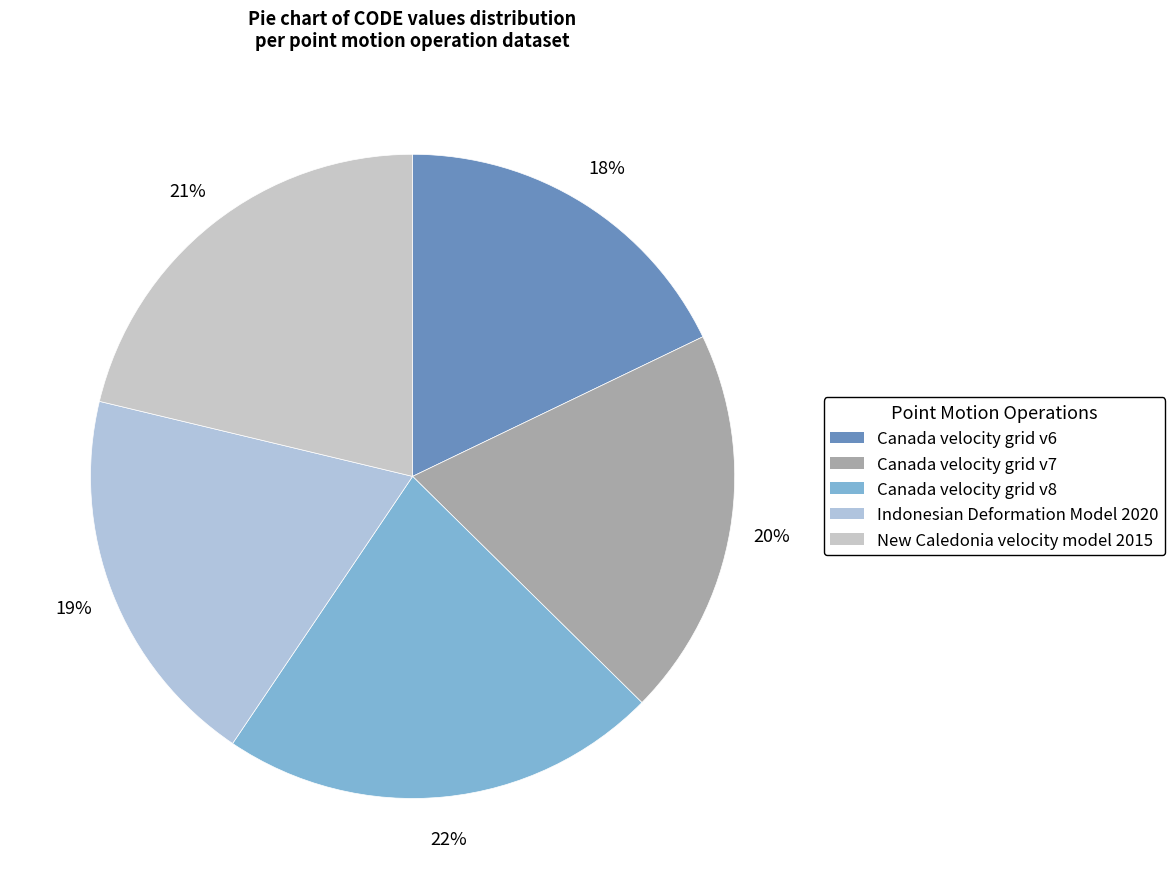

To the nearest percent, what is the difference between the Indonesian Deformation Model 2020 and Canada velocity grid v8 slice percentages?

3%